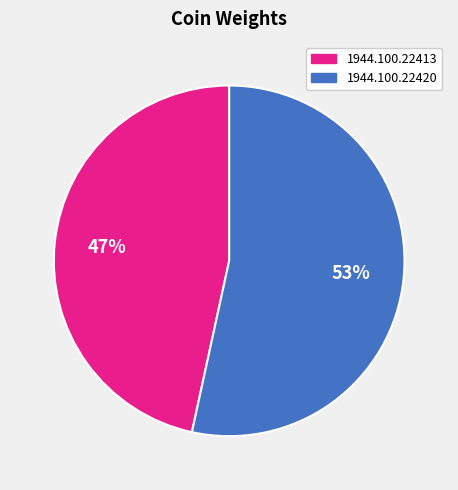

To the nearest percent, what is the average slice percentage?

50%